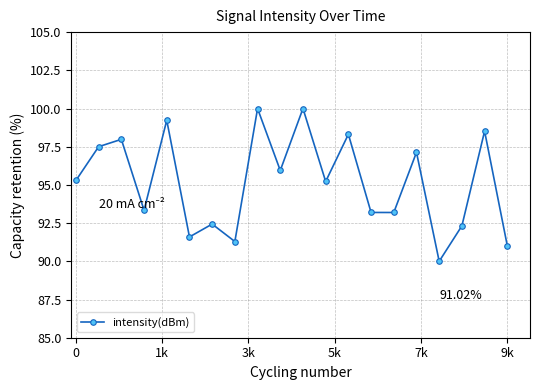

True or false: the data has more than 1 interior local peaks.

True